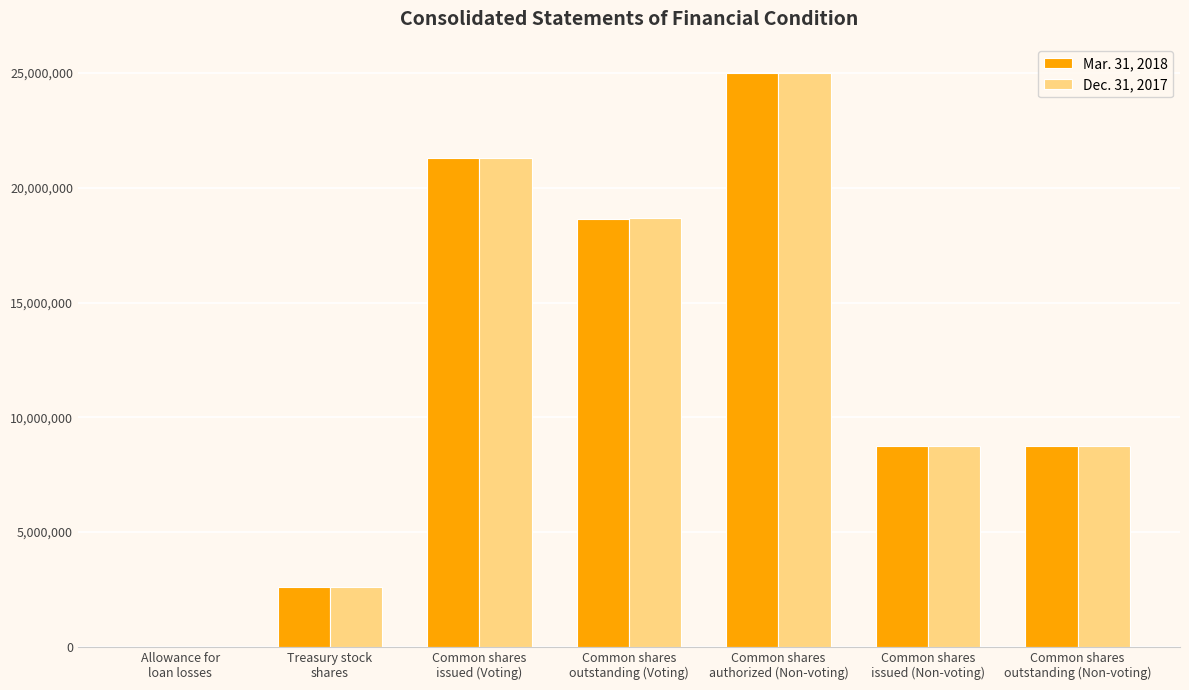

What is the difference between the Dec. 31, 2017 values at Common shares
issued (Non-voting) and Common shares
outstanding (Voting)?

9938427